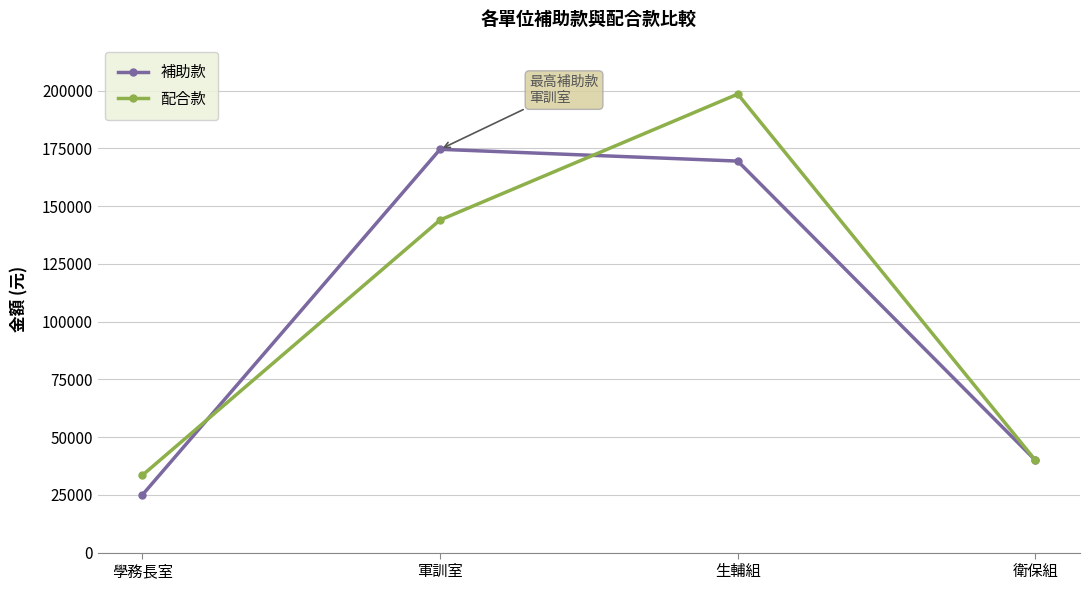

What is the value of the 補助款 point at the 2nd from the left?

174600